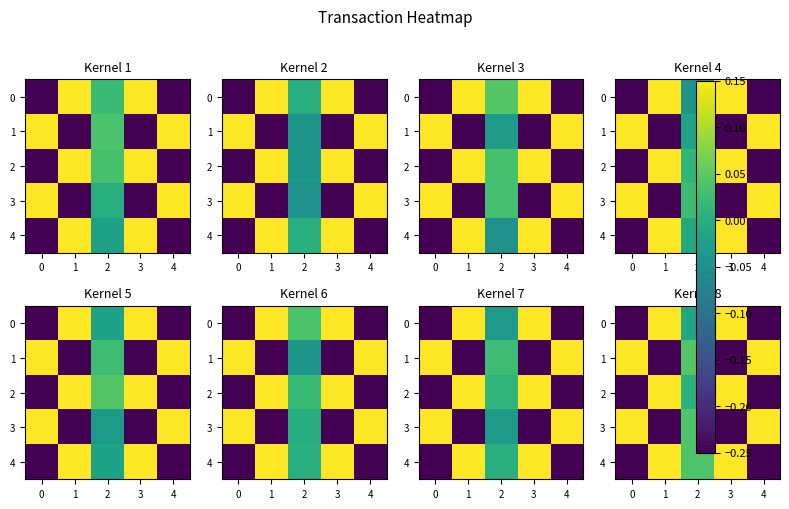

The value of 1 at 1 is -0.3. True or false?

False